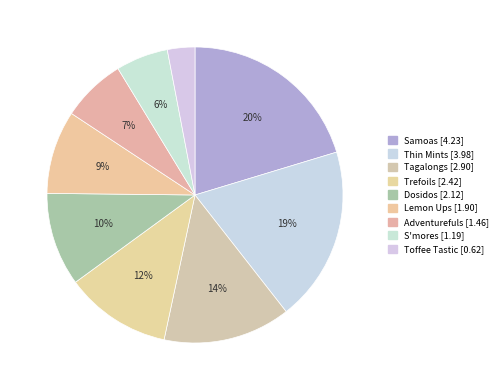

How many segments does this pie chart have?

9